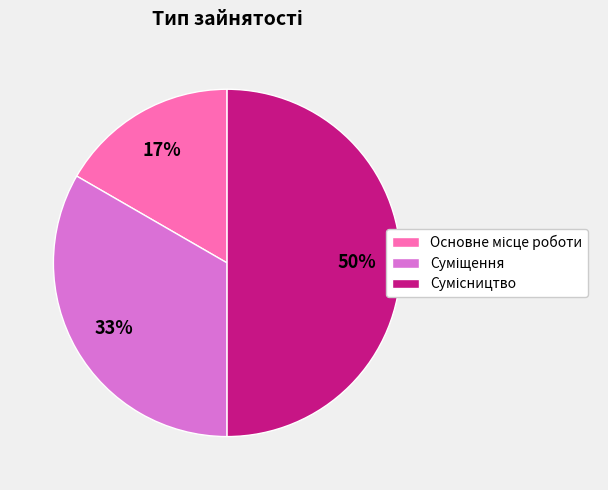

To the nearest percent, what is the average slice percentage?

33%